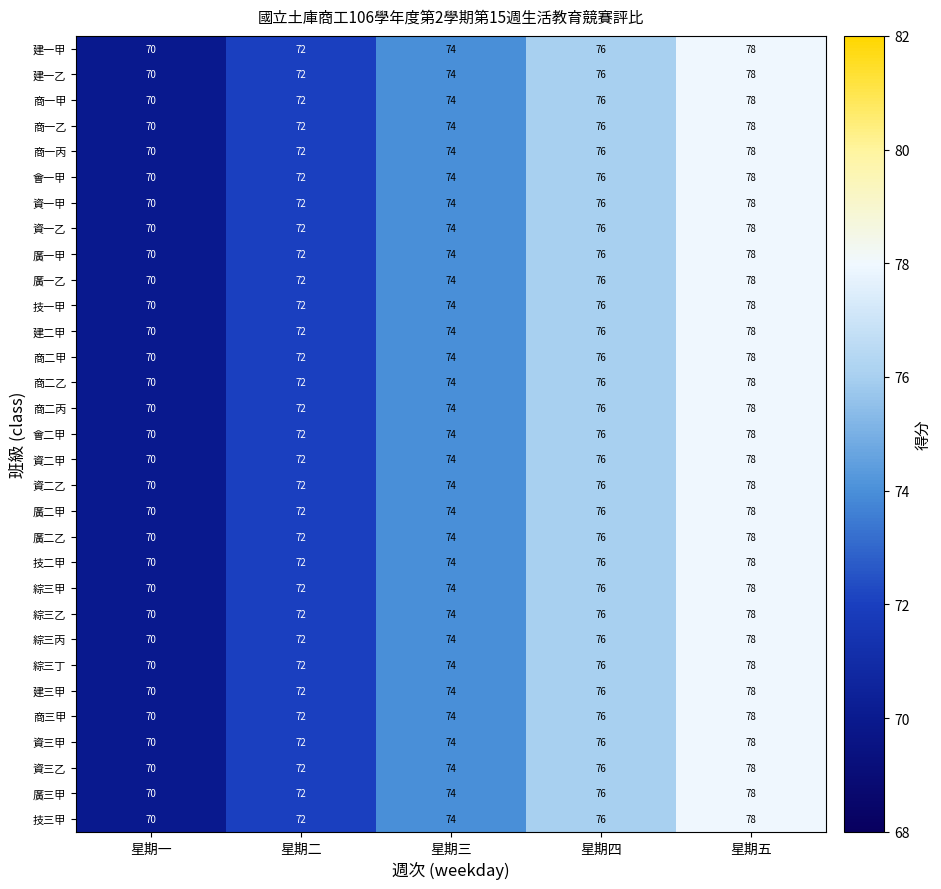

Is it true that 建三甲 equals 38 at 星期五?

False